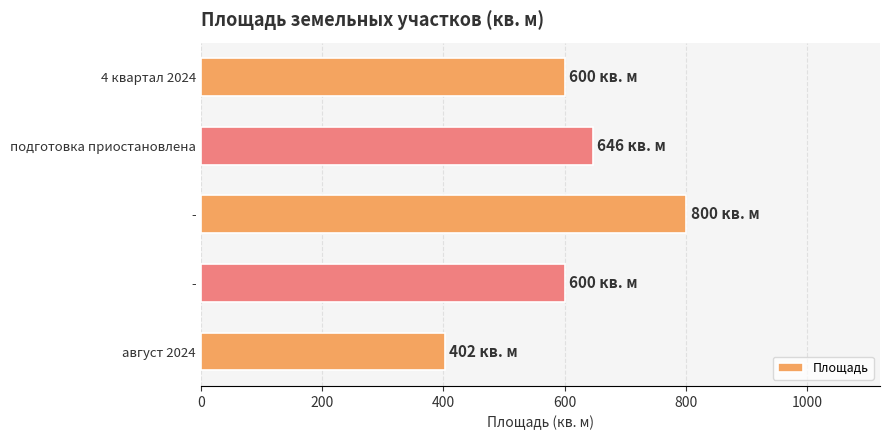

How many bars are there in total?

5